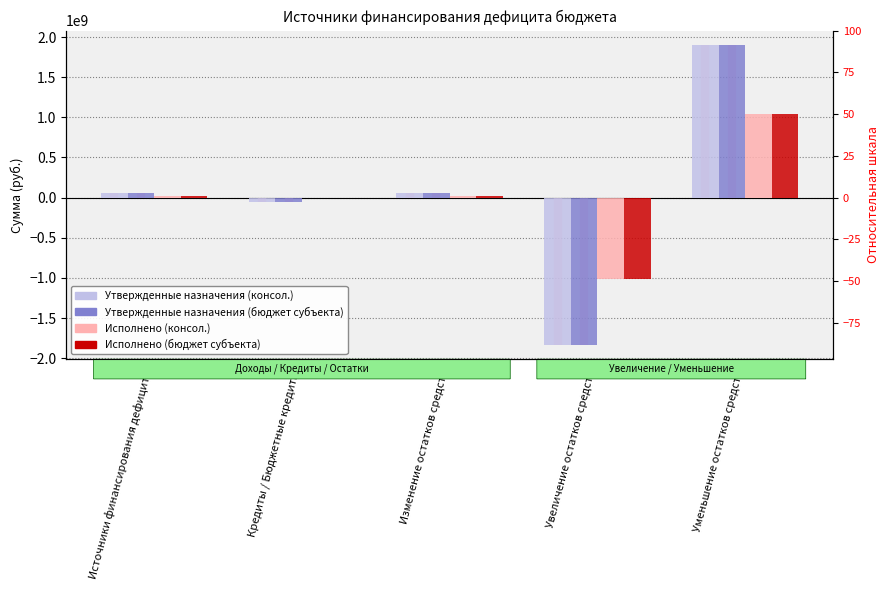

Which category has the lowest value in the Утвержденные назначения (консол.) series?

Увеличение остатков средств